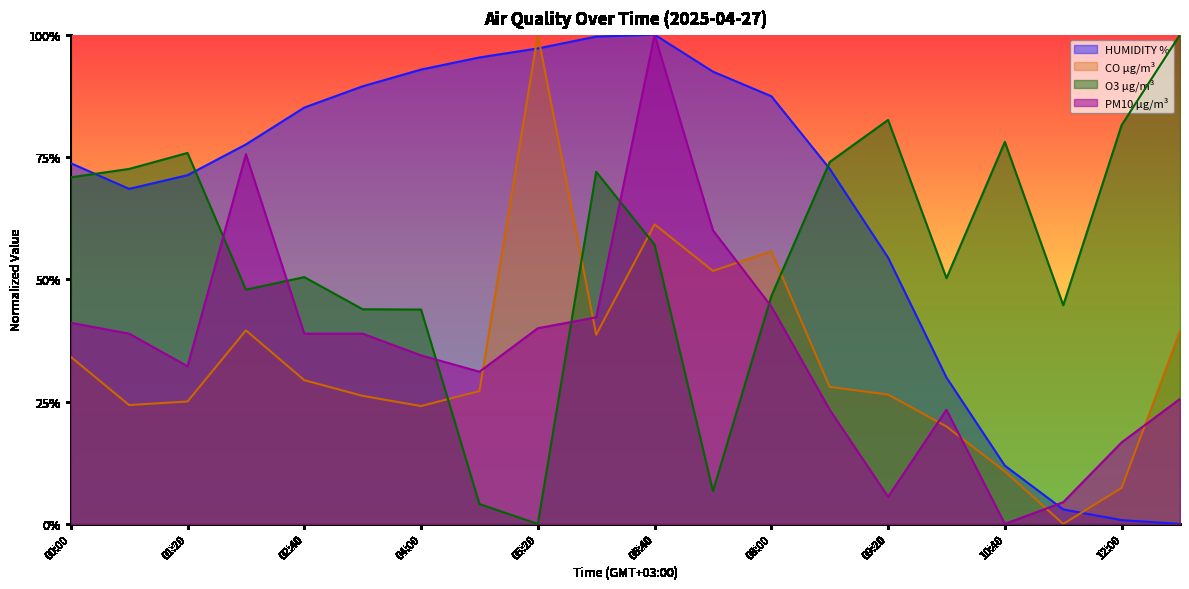

At how many categories does at least one series exceed 0?

20